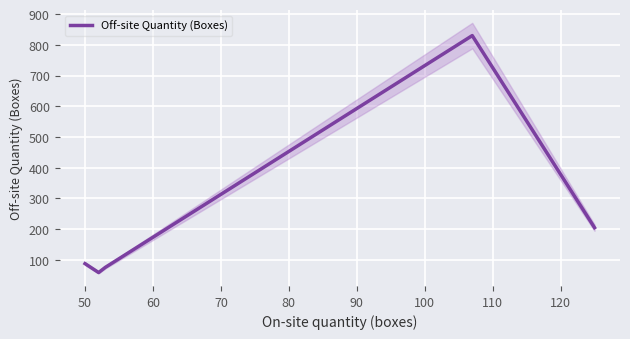

How many data points does each series have?

5